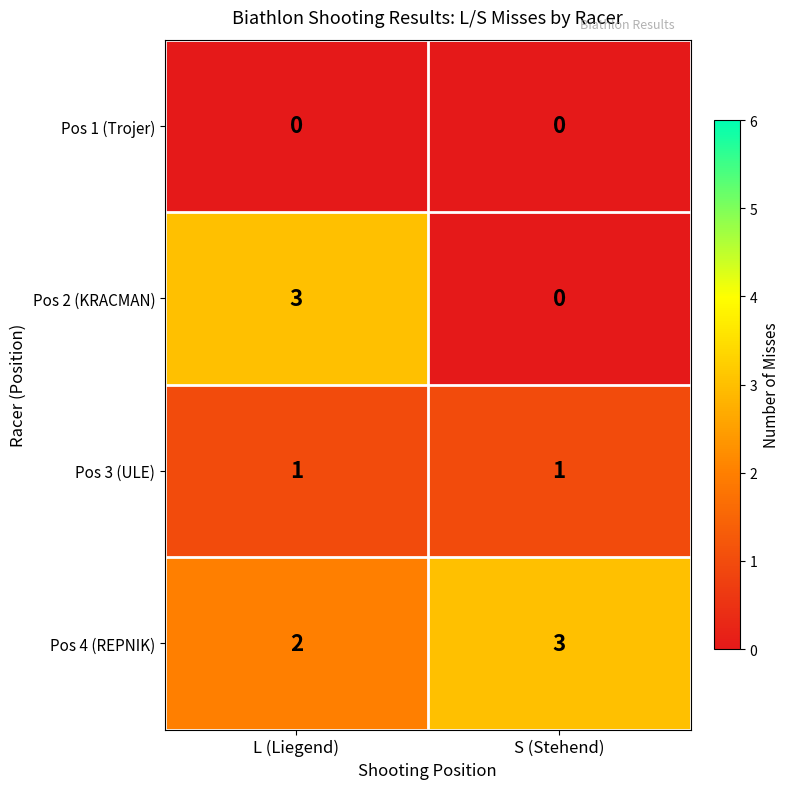

True or false: Pos 2 (KRACMAN) has a value of 0 at S (Stehend).

True